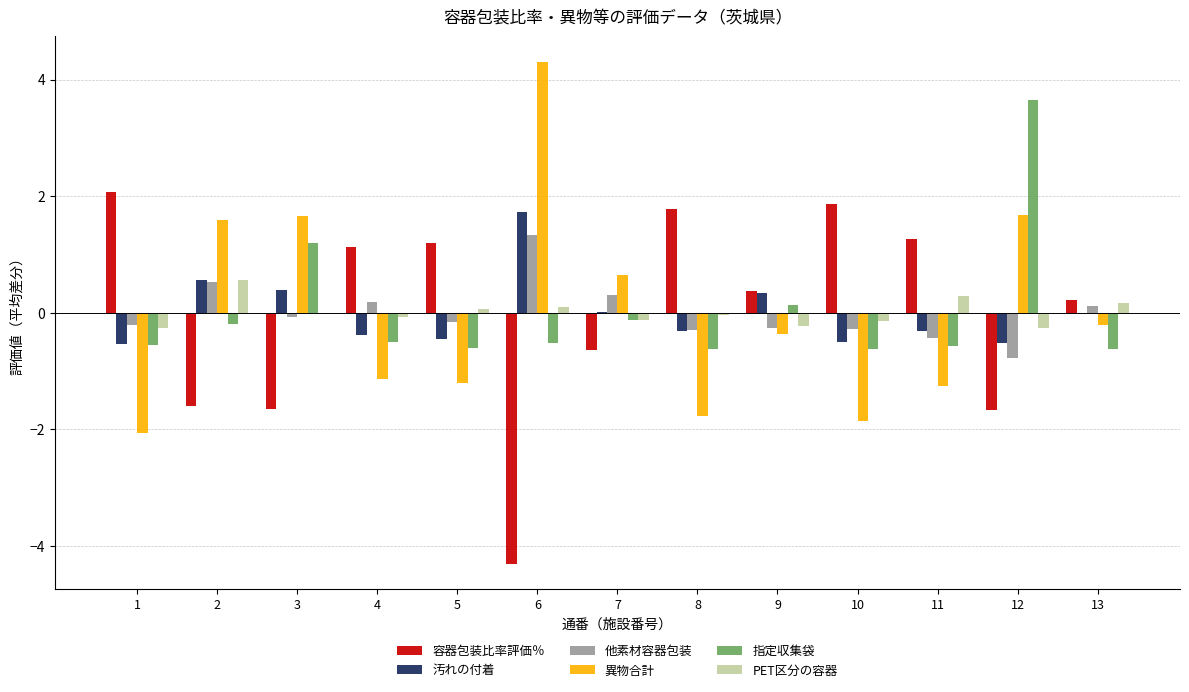

Does the chart contain stacked bars?

No